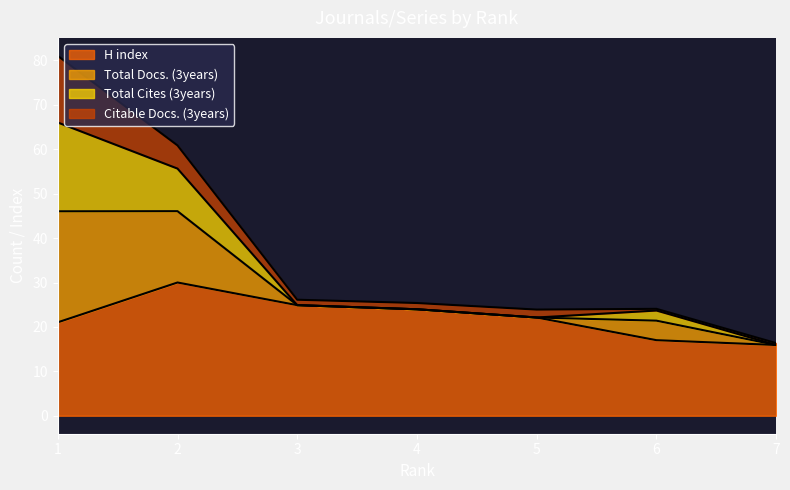

Is it true that H index equals 14.0 at 2?

False